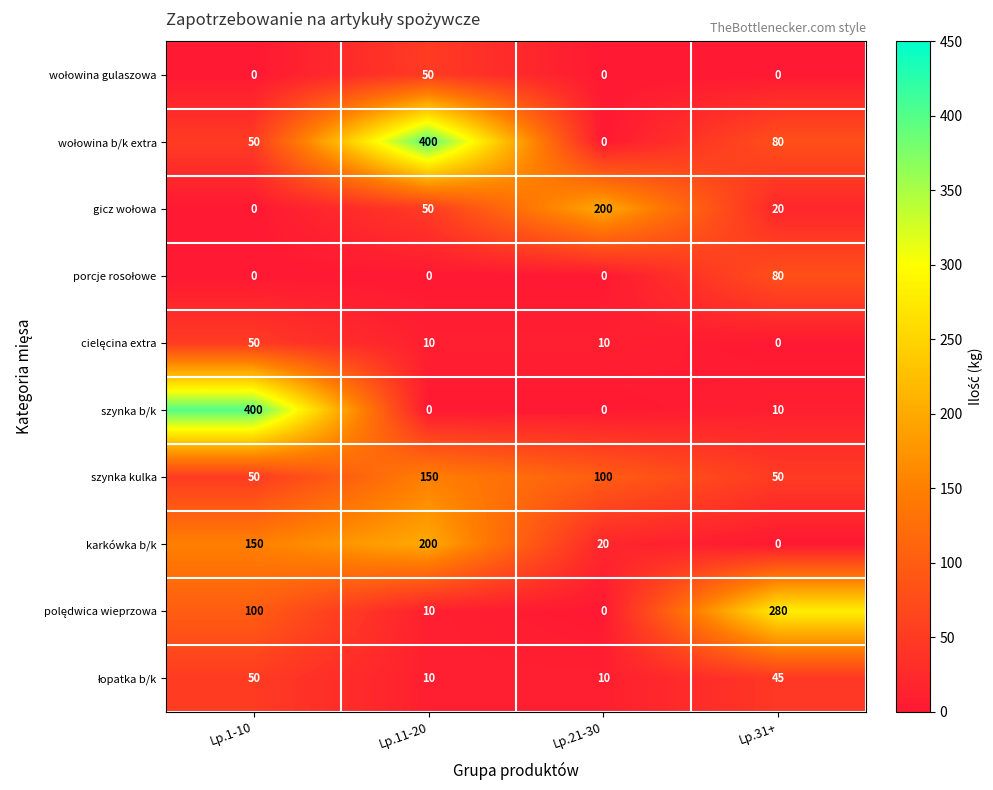

At which label is szynka kulka closest to 100?

Lp.21-30